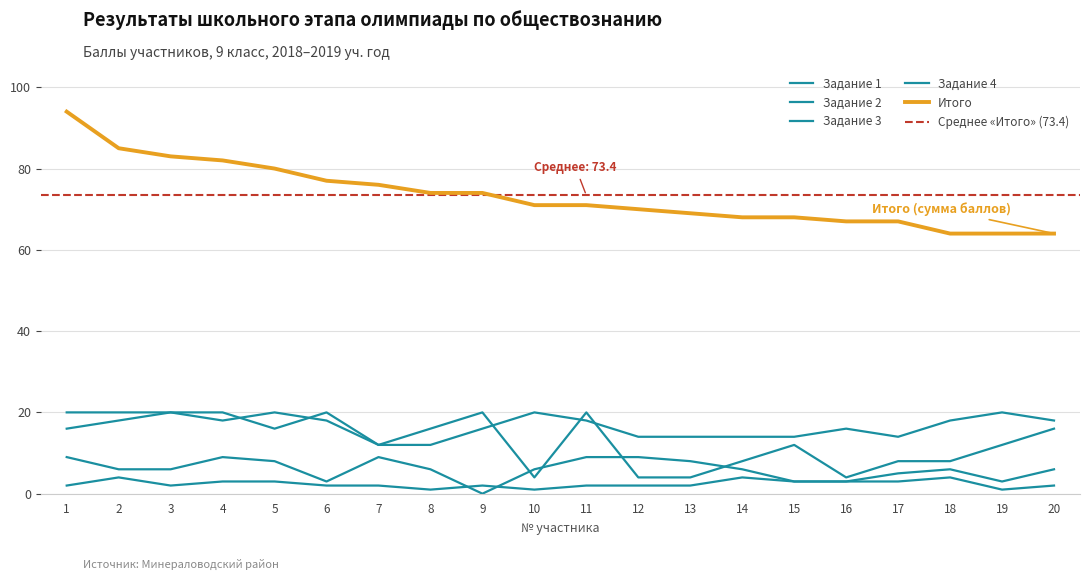

Where does the Задание 2 series first go above 2?

2